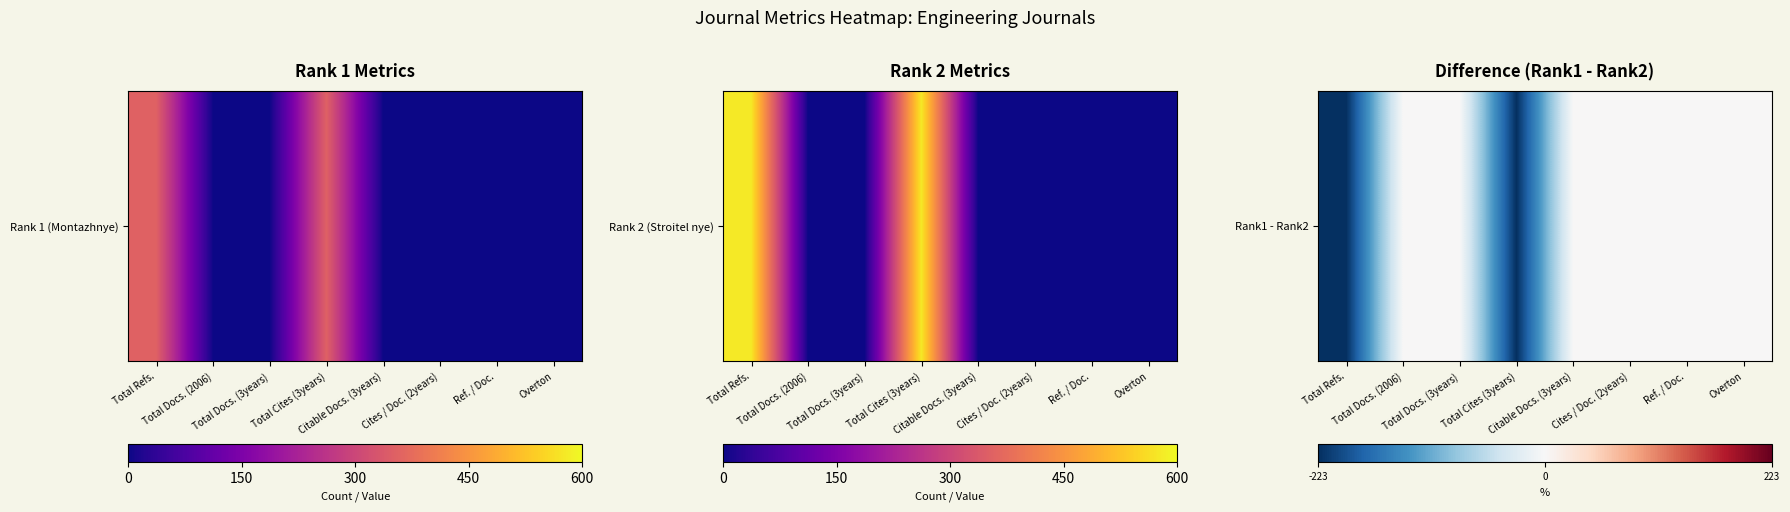

Between Overton and Total Docs. (2006), which is larger?

Overton